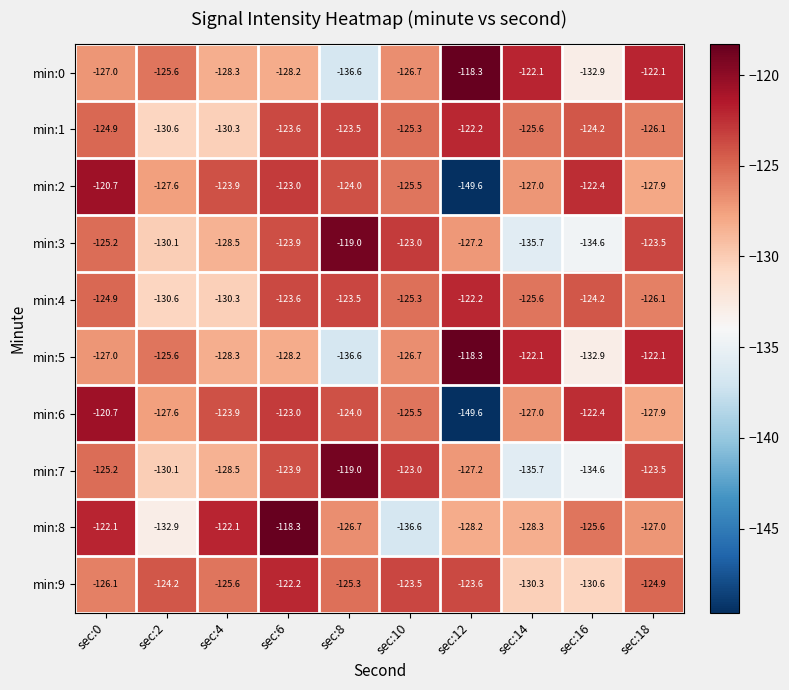

What is the approximate value of min:6 at sec:4?

-123.9